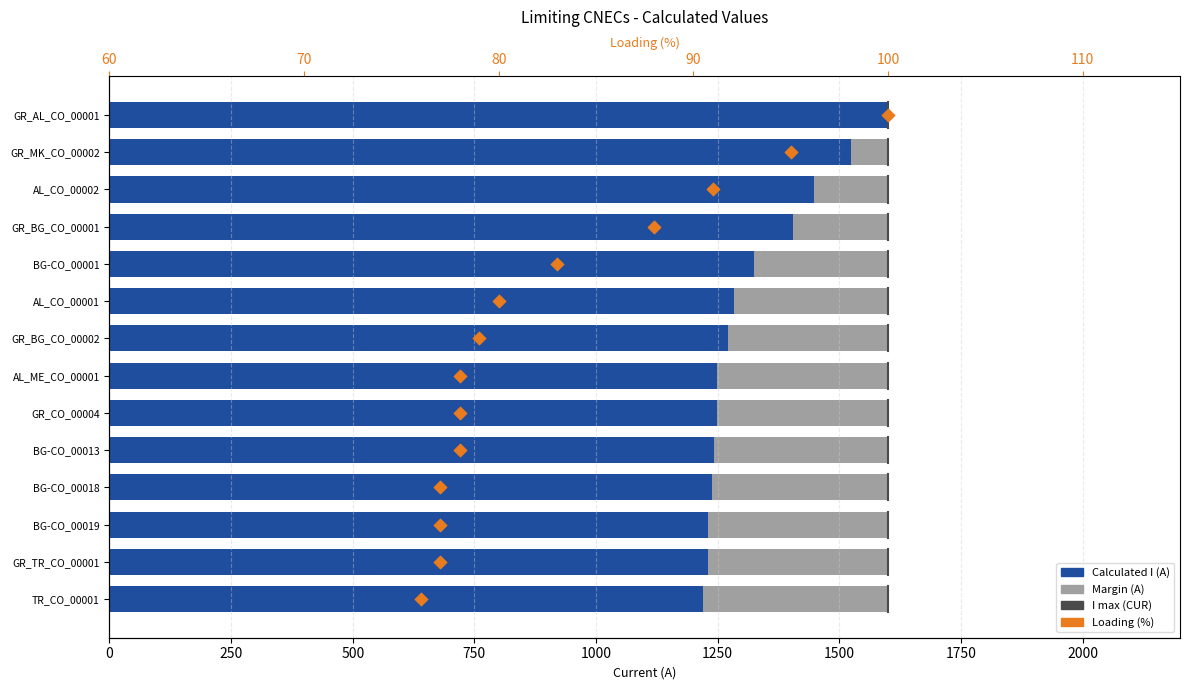

At which category is the sum across all series the highest?

GR_AL_CO_00001